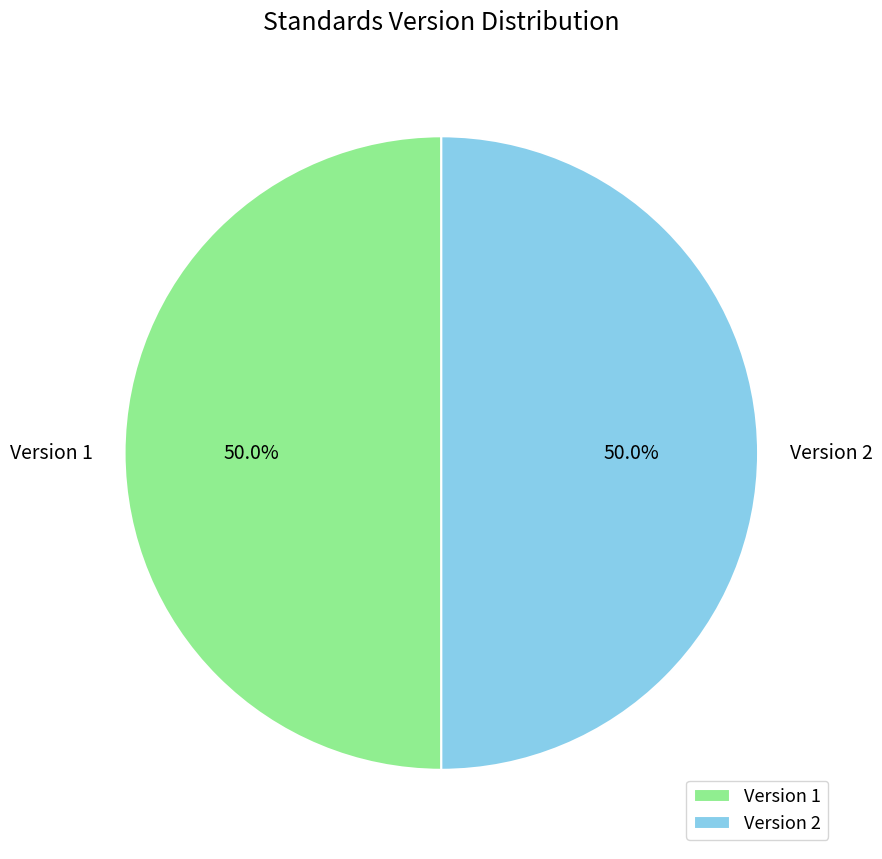

To the nearest percent, what is the difference between the largest and smallest slice percentages?

0%